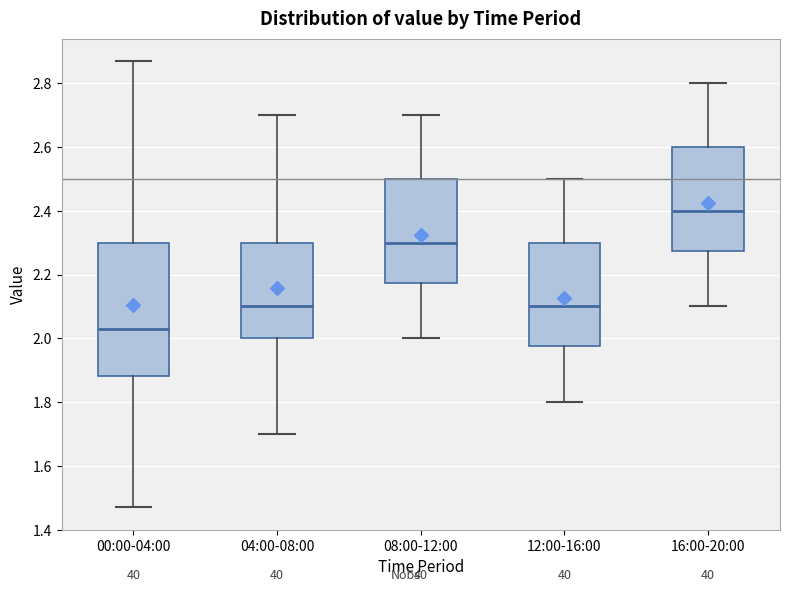

Comparing the boxes themselves (not the whiskers), which one is the tallest?

00:00-04:00